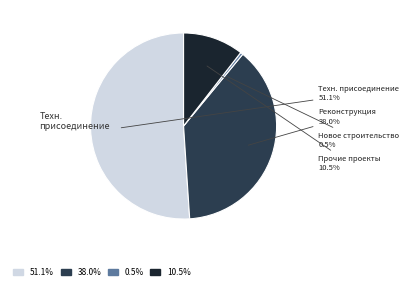

Does any single category account for the majority?

Yes